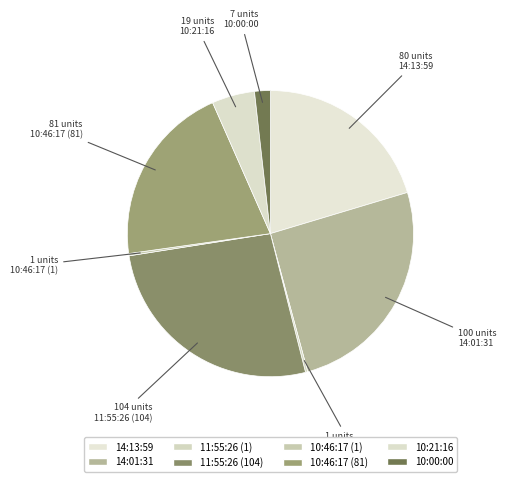

Between 14:13:59 and 10:21:16, which is larger?

14:13:59